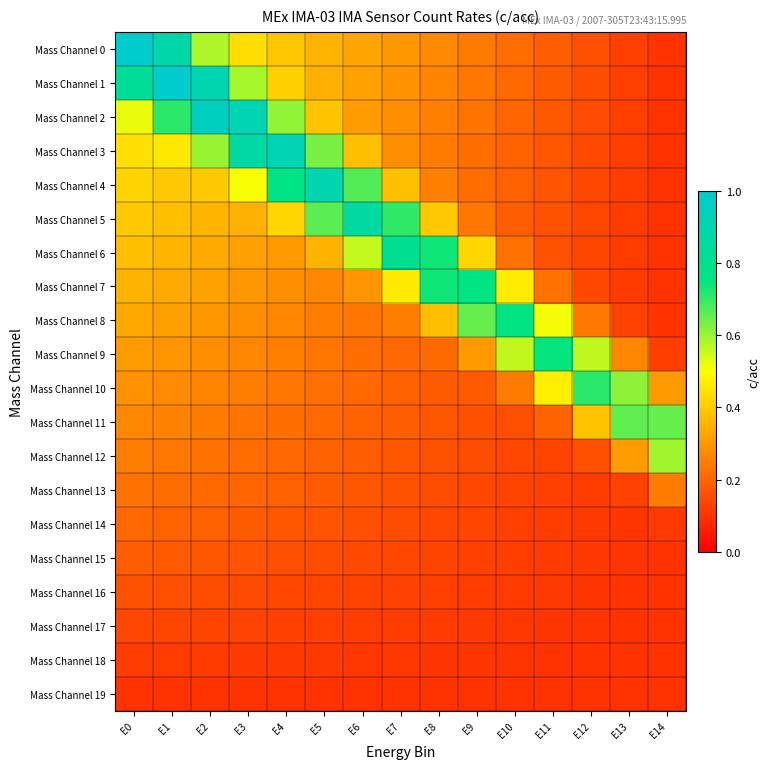

Count the number of data series in this chart.

20